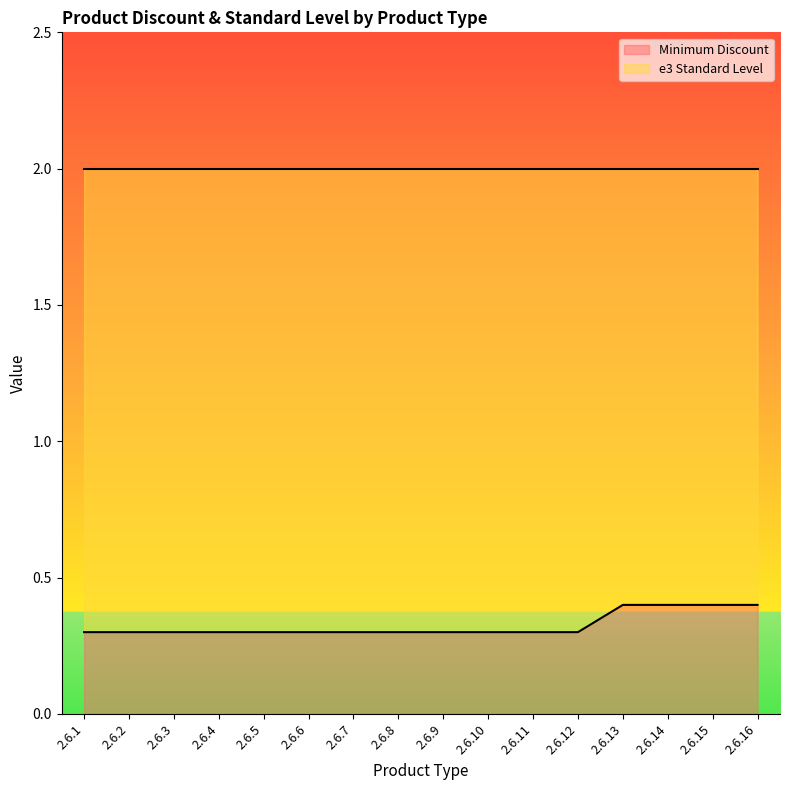

True or false: Minimum Discount has a value of 0.1 at 2.6.6.

False